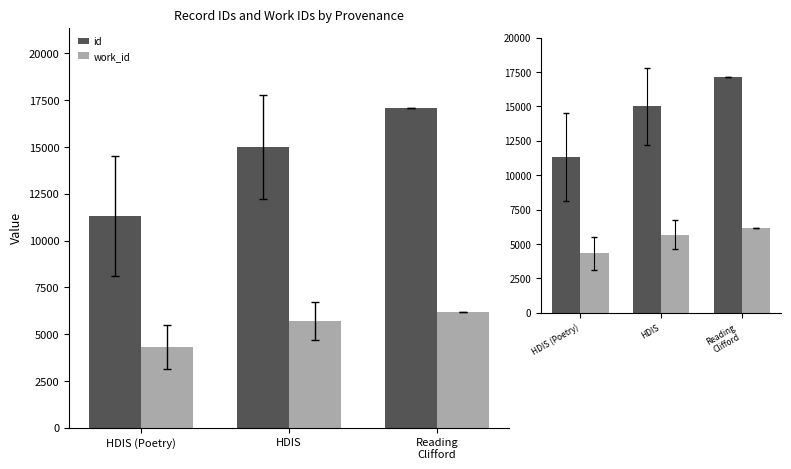

Where is work_id nearest to the value 5256?

HDIS